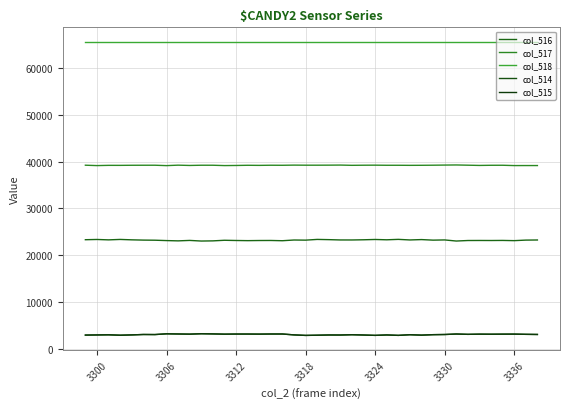

Which category has the lowest value across all series?

3318